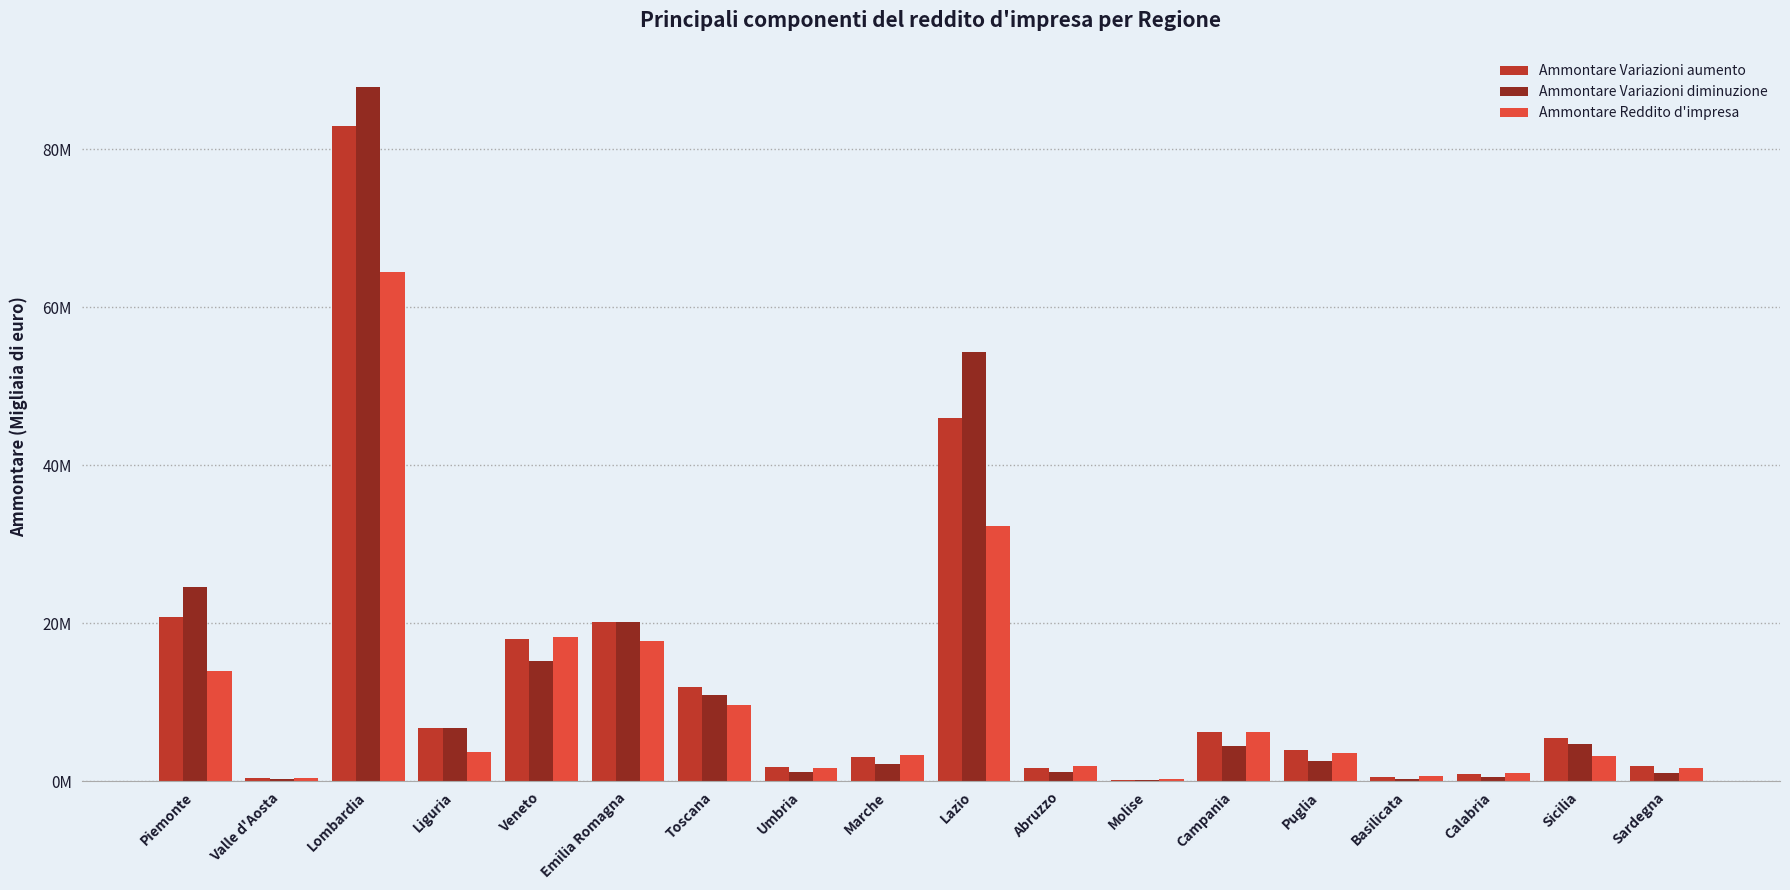

How many distinct data groups are displayed?

3